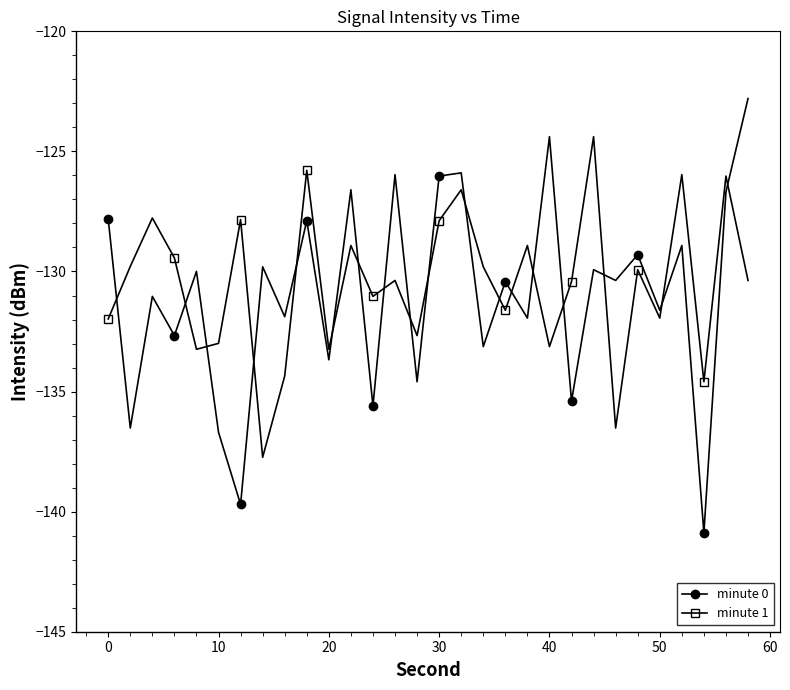

What is the lowest value of the minute 1 series?

-137.7